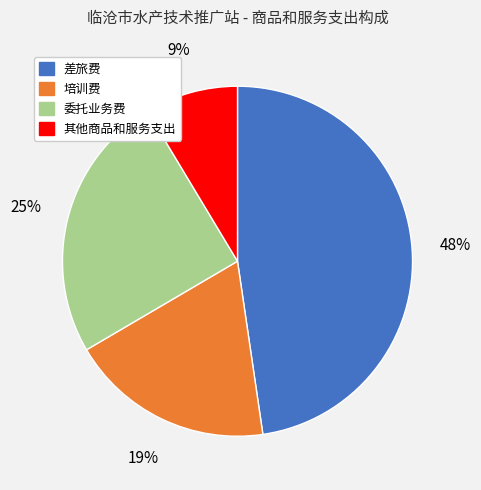

To the nearest percent, what percentage of the pie is 委托业务费?

25%